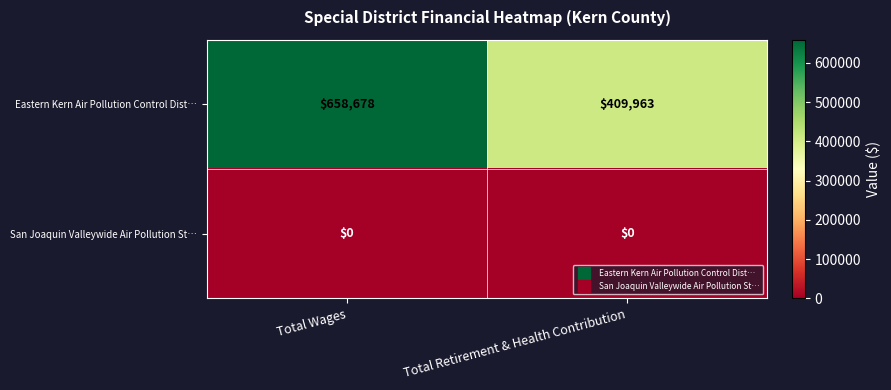

The value of Eastern Kern Air Pollution Control Dist… at Total Retirement & Health Contribution is 409963. True or false?

True